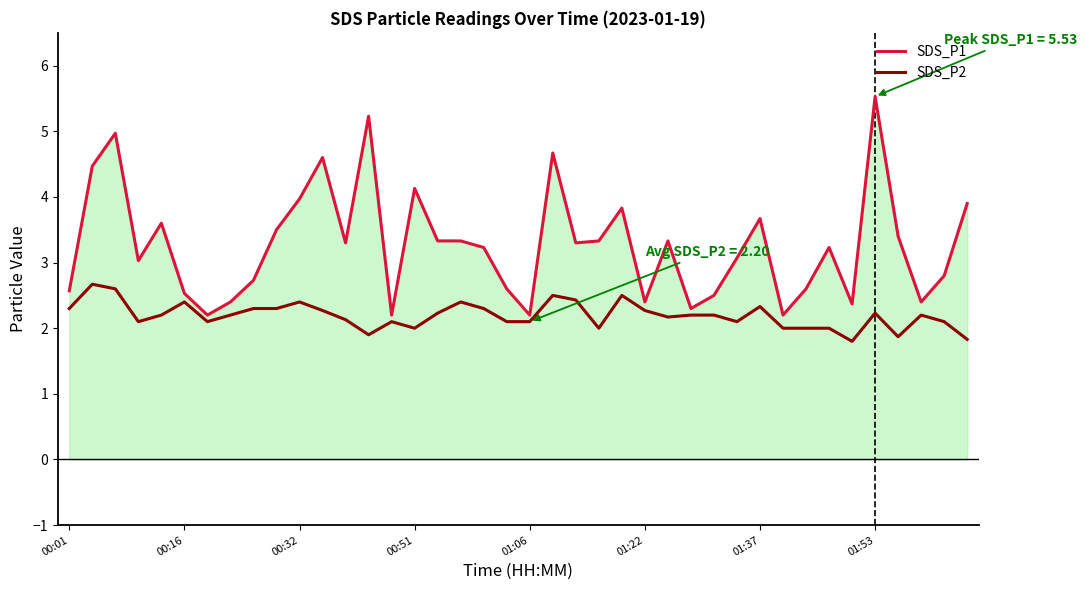

Which series has the largest total across all categories?

SDS_P1